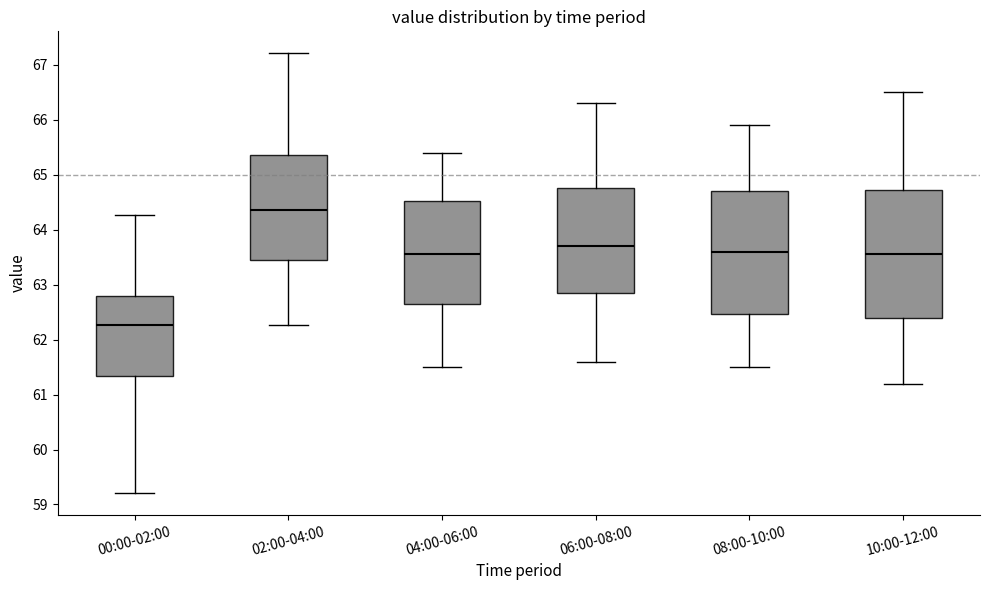

Reading left to right, transcribe this box plot: for each box, give where its median line is, the range the box spans, and where its two whiskers end, as read against the y-axis. The values are not printed on the chart, so give them approximately, as read against the axis.

00:00-02:00: median 62.3, box 61.3 to 62.8, whiskers 59.2 to 64.3
02:00-04:00: median 64.4, box 63.4 to 65.4, whiskers 62.3 to 67.2
04:00-06:00: median 63.6, box 62.7 to 64.5, whiskers 61.5 to 65.4
06:00-08:00: median 63.7, box 62.9 to 64.8, whiskers 61.6 to 66.3
08:00-10:00: median 63.6, box 62.5 to 64.7, whiskers 61.5 to 65.9
10:00-12:00: median 63.6, box 62.4 to 64.7, whiskers 61.2 to 66.5